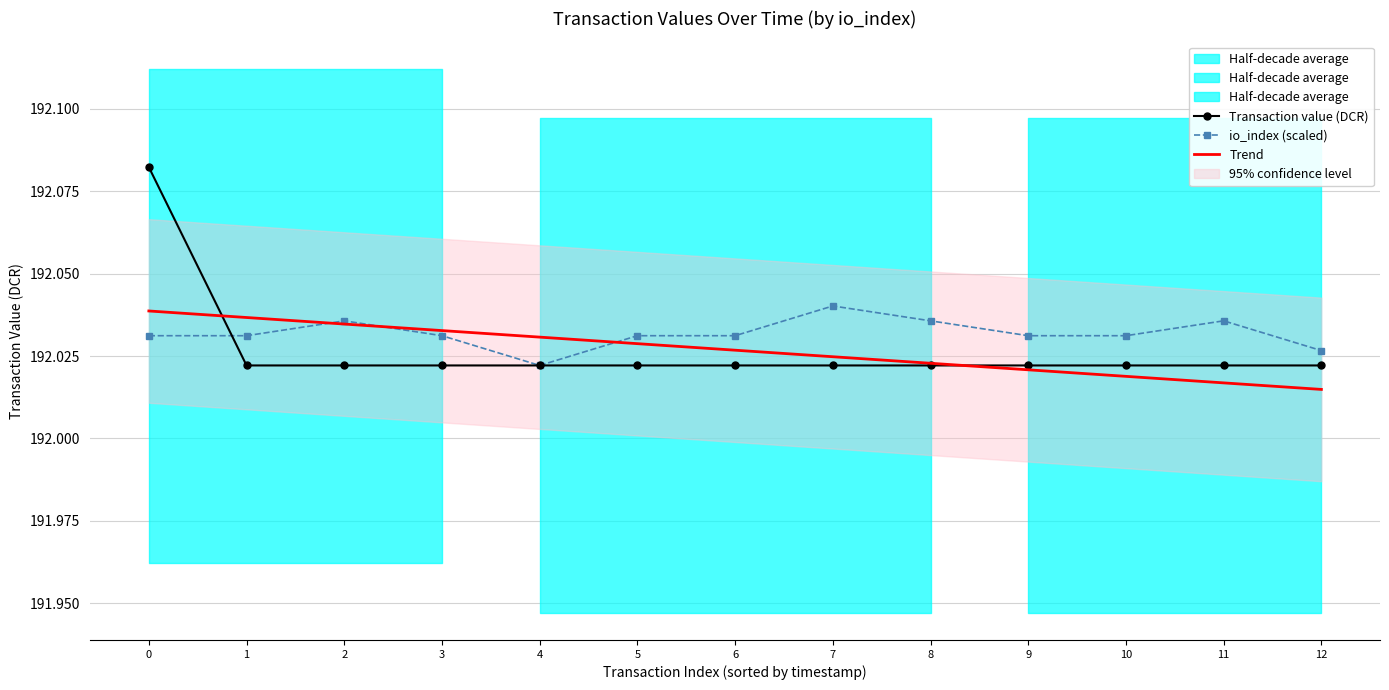

Which series has the largest total across all categories?

io_index (scaled)